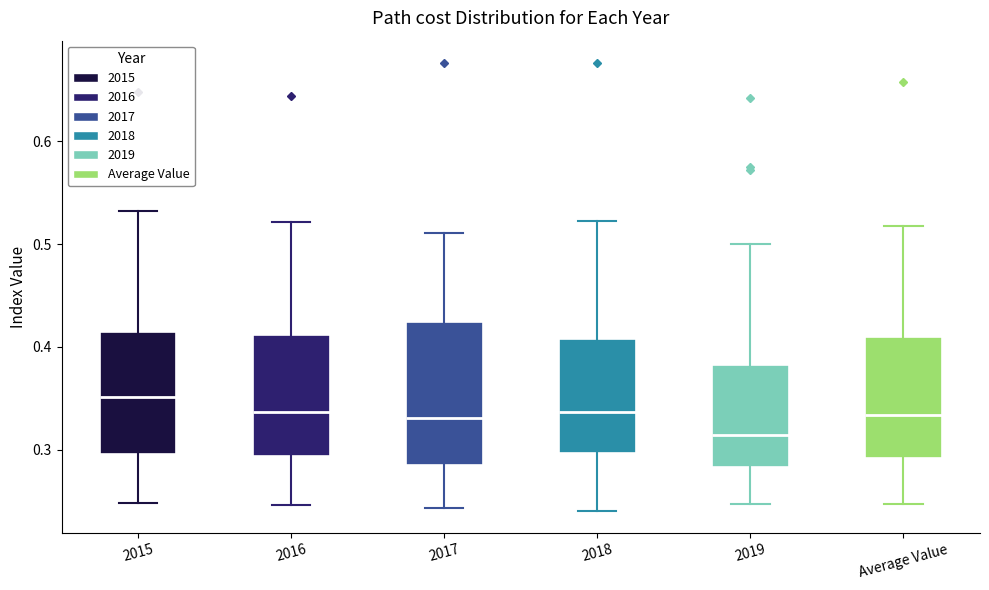

Which box has the lowest median line?

2019